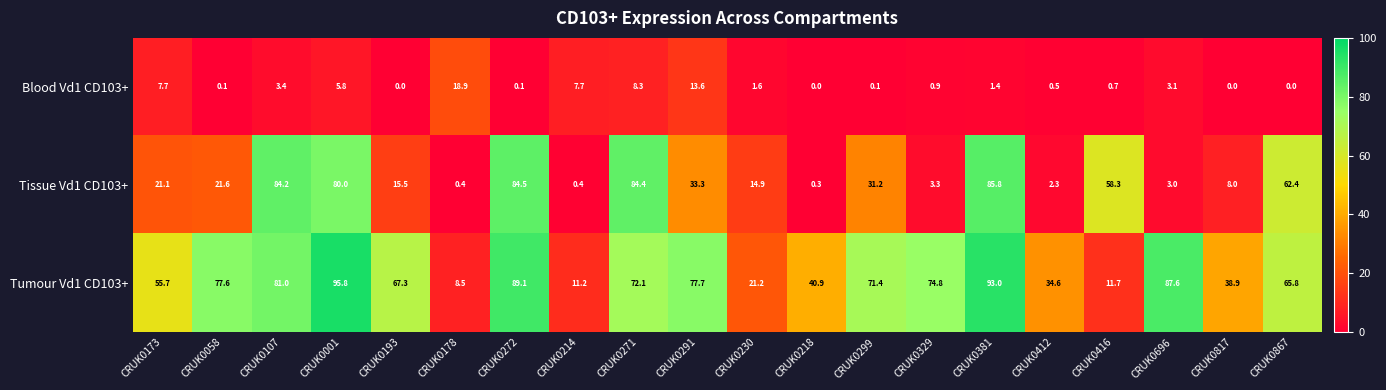

The Tissue Vd1 CD103+ series shows 2.0 at CRUK0329. True or false?

False